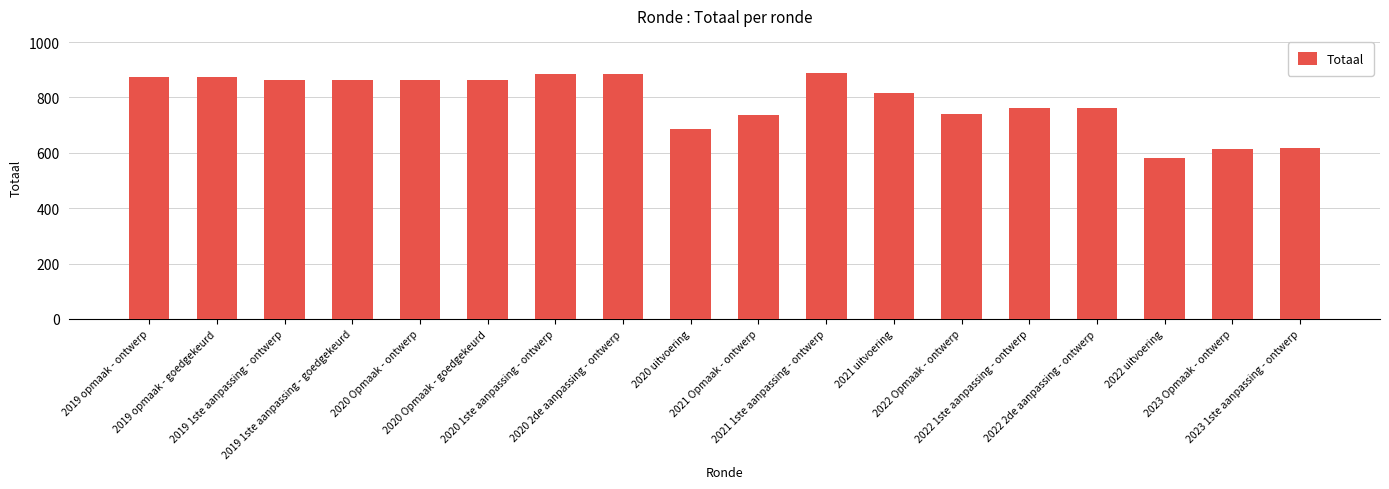

What is the sum of the values at 2020 uitvoering and 2022 uitvoering?

1268